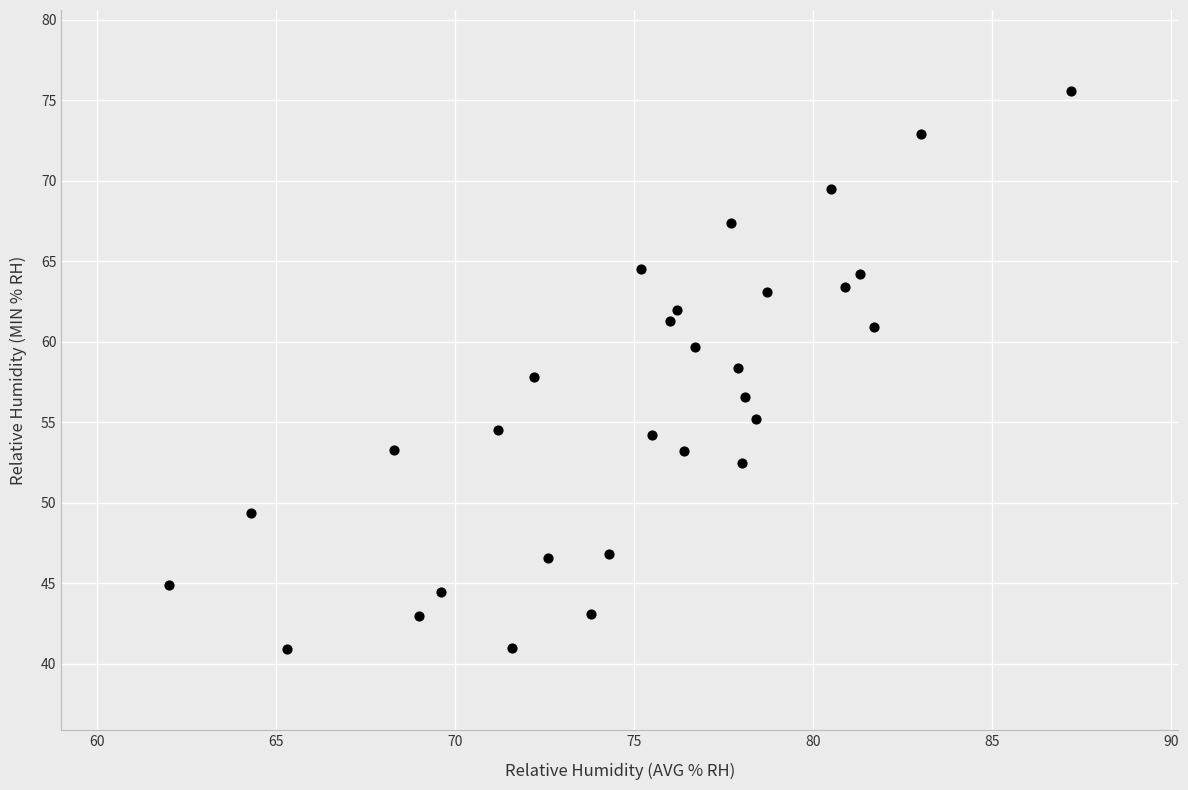

What is the range of X values (max minus min)?

25.2